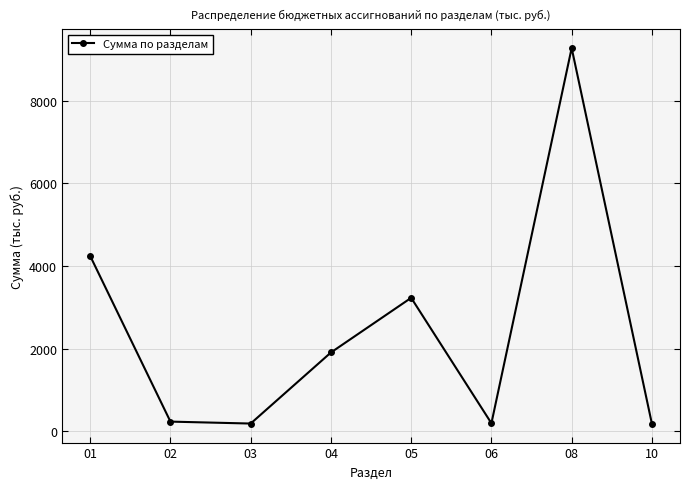

Where is the data nearest to the value 4726?

01